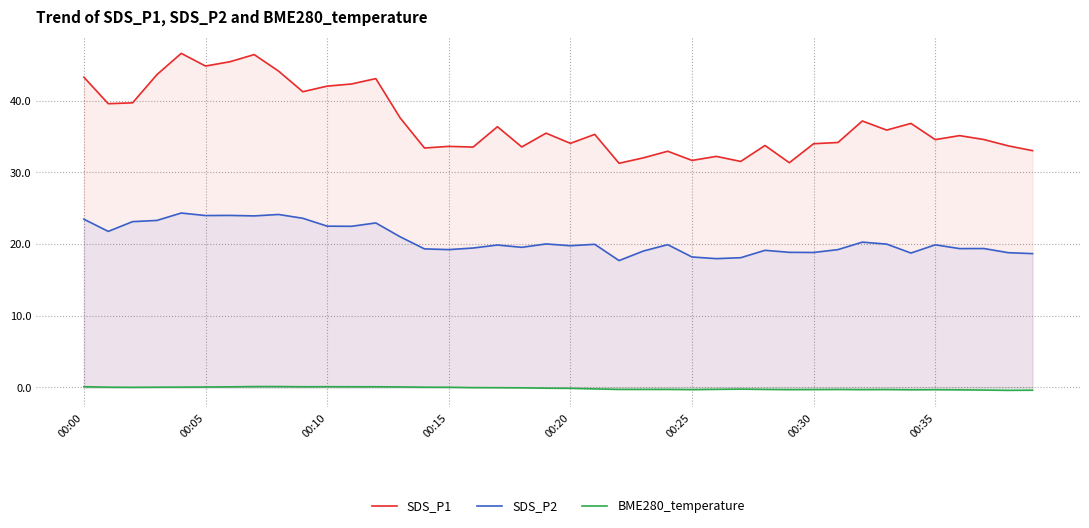

True or false: BME280_temperature and SDS_P1 cross at least once.

False